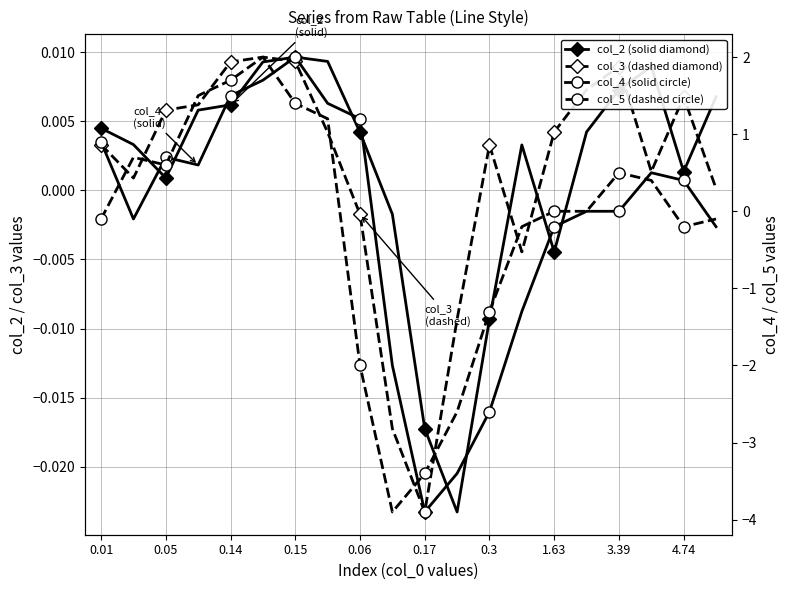

At which label does col_3 (dashed diamond) first exceed 0?

0.01